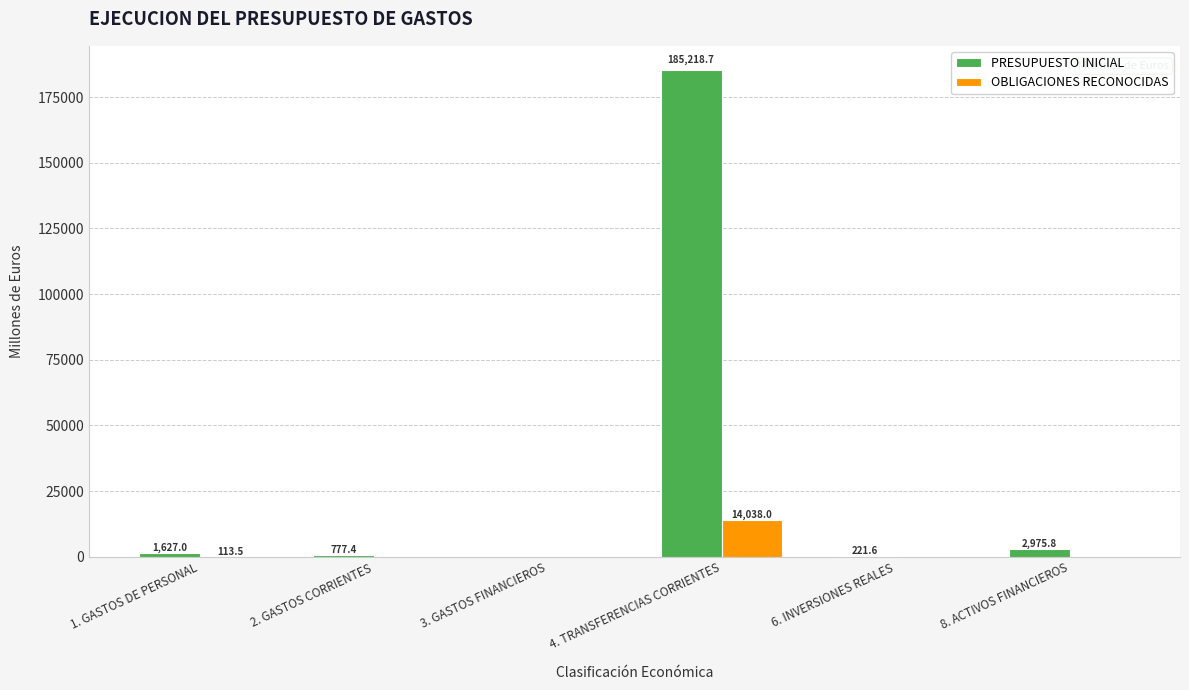

Where is OBLIGACIONES RECONOCIDAS nearest to the value 7019?

1. GASTOS DE PERSONAL